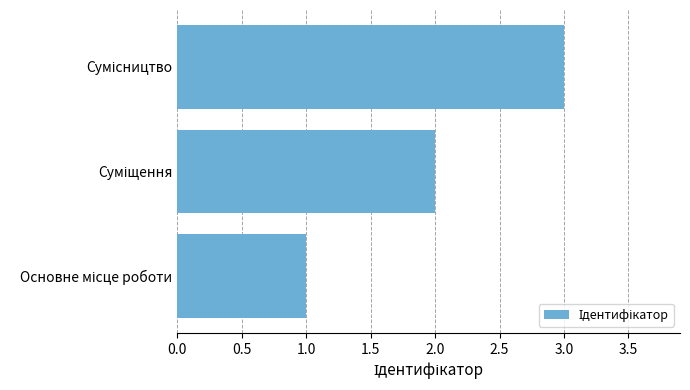

What is the sum of all values?

6